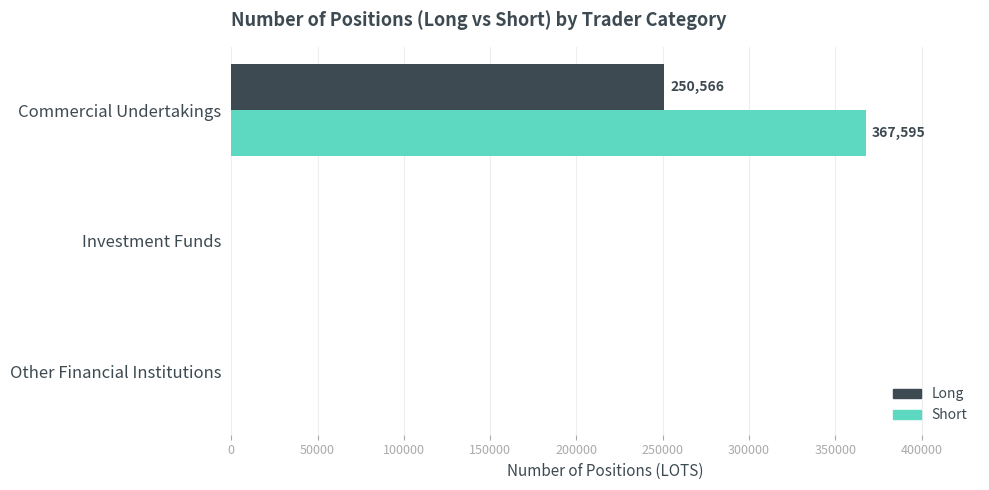

What is the greatest value displayed?

367595